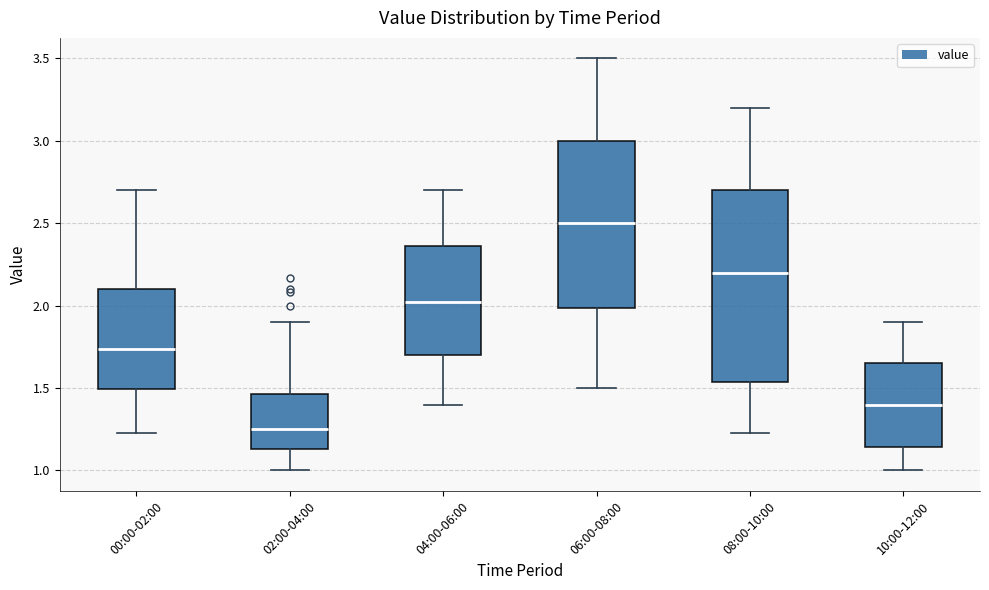

Reading left to right, read every box against the y-axis: the position of its median line, the range the box covers, and the ends of its whiskers. The values are not printed on the chart, so give them approximately, as read against the axis.

00:00-02:00: median 1.75, box 1.50 to 2.10, whiskers 1.25 to 2.70
02:00-04:00: median 1.25, box 1.15 to 1.45, whiskers 1.00 to 1.90
04:00-06:00: median 2.05, box 1.70 to 2.35, whiskers 1.40 to 2.70
06:00-08:00: median 2.50, box 2.00 to 3.00, whiskers 1.50 to 3.50
08:00-10:00: median 2.20, box 1.55 to 2.70, whiskers 1.25 to 3.20
10:00-12:00: median 1.40, box 1.15 to 1.65, whiskers 1.00 to 1.90